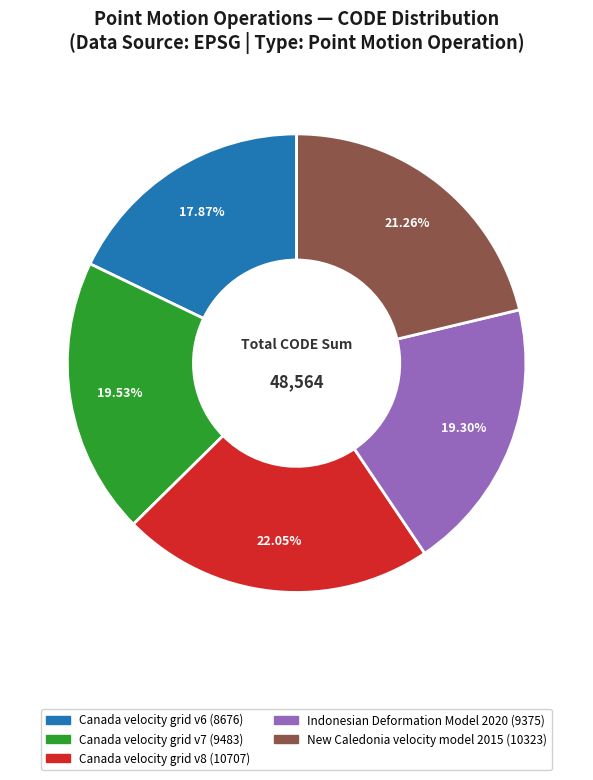

Is it true that Canada velocity grid v7 is 20% of the pie?

True